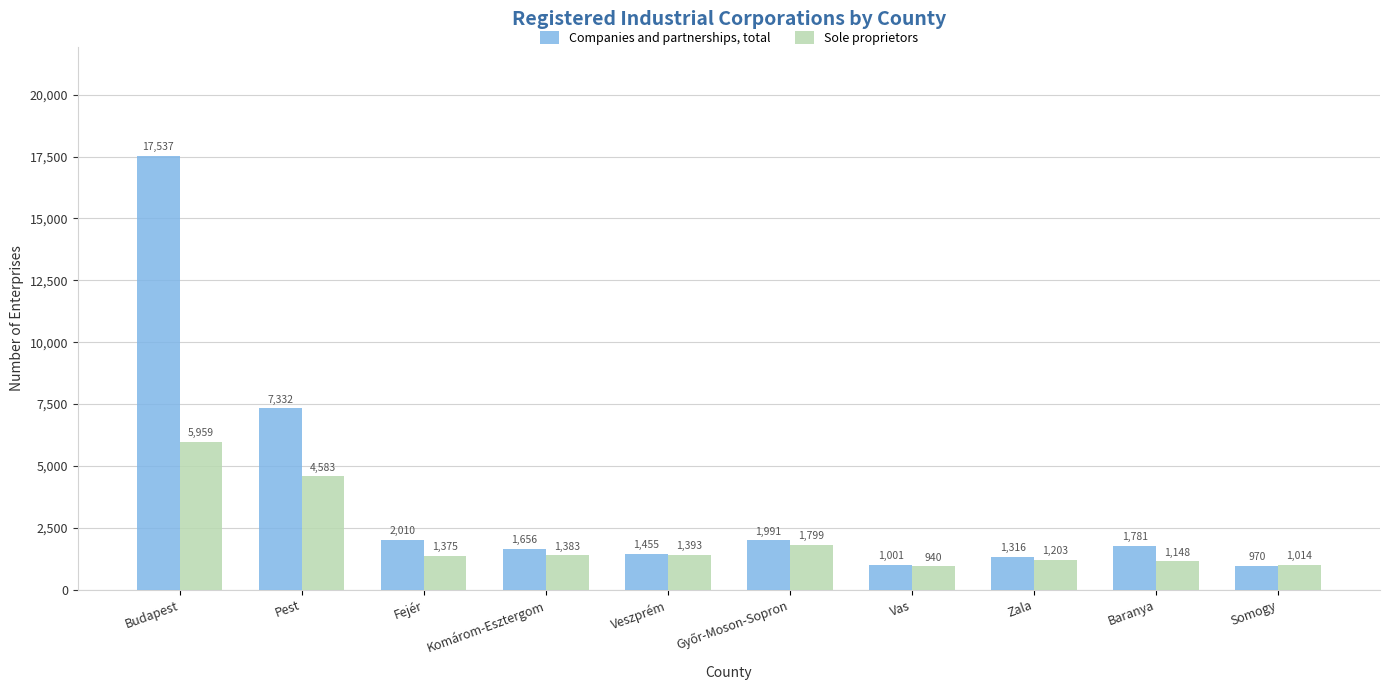

At which category does the chart reach its peak across all series?

Budapest